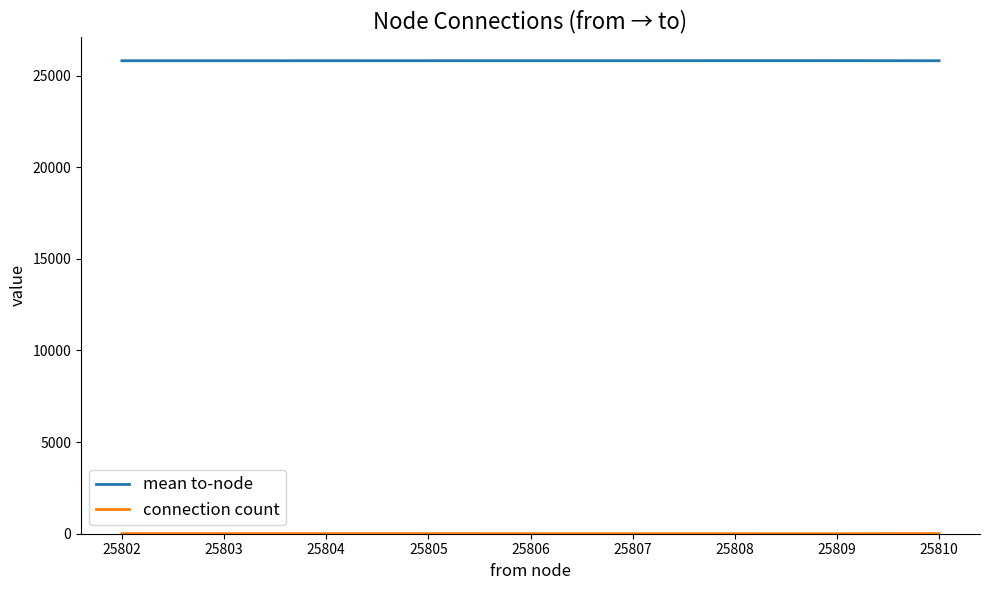

The value of mean to-node at 25804 is 25807.7. True or false?

True